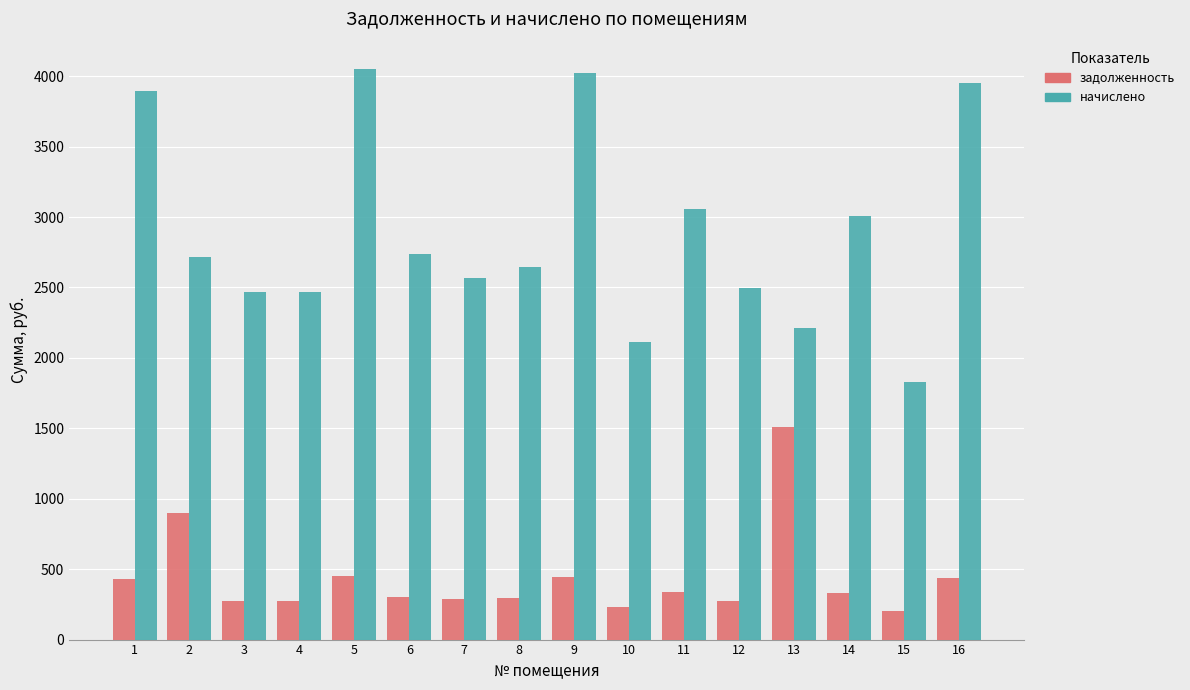

What is the spread (max minus min) of values at 7?

2281.0